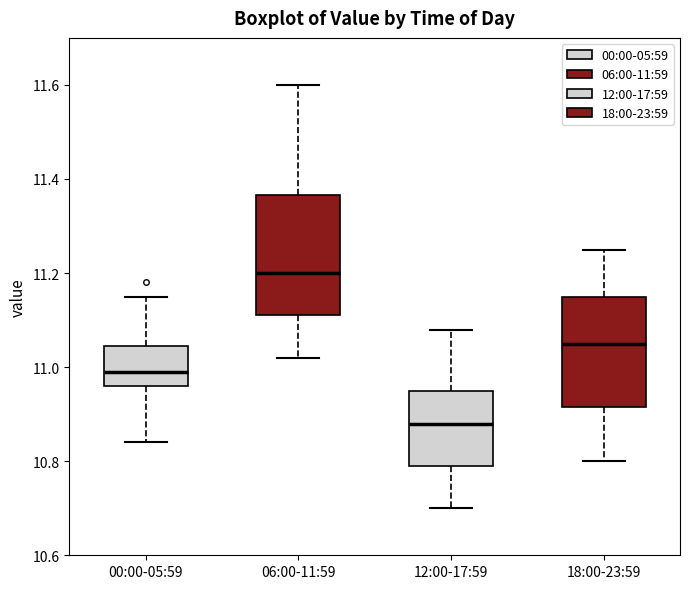

Reading left to right, read every box against the y-axis: the position of its median line, the range the box covers, and the ends of its whiskers. The values are not printed on the chart, so give them approximately, as read against the axis.

00:00-05:59: median 11.00, box 10.96 to 11.04, whiskers 10.84 to 11.16
06:00-11:59: median 11.20, box 11.12 to 11.36, whiskers 11.02 to 11.60
12:00-17:59: median 10.88, box 10.80 to 10.96, whiskers 10.70 to 11.08
18:00-23:59: median 11.06, box 10.92 to 11.16, whiskers 10.80 to 11.26